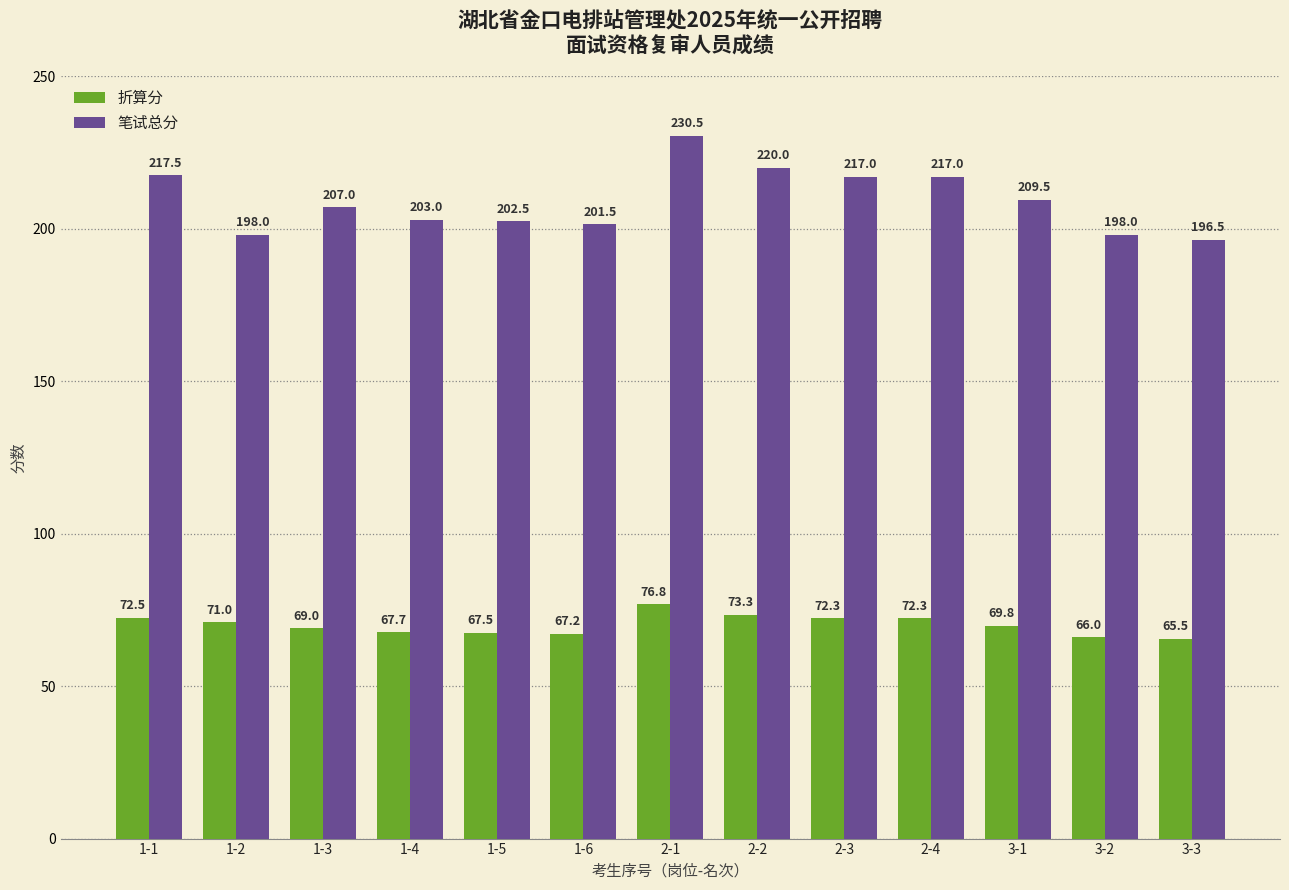

Reading right to left, what are all the values shown in this chart?

折算分: 3-3=65.5	3-2=66.0	3-1=69.8	2-4=72.3	2-3=72.3	2-2=73.3	2-1=76.8	1-6=67.2	1-5=67.5	1-4=67.7	1-3=69.0	1-2=71.0	1-1=72.5
笔试总分: 3-3=196.5	3-2=198.0	3-1=209.5	2-4=217.0	2-3=217.0	2-2=220.0	2-1=230.5	1-6=201.5	1-5=202.5	1-4=203.0	1-3=207.0	1-2=198.0	1-1=217.5